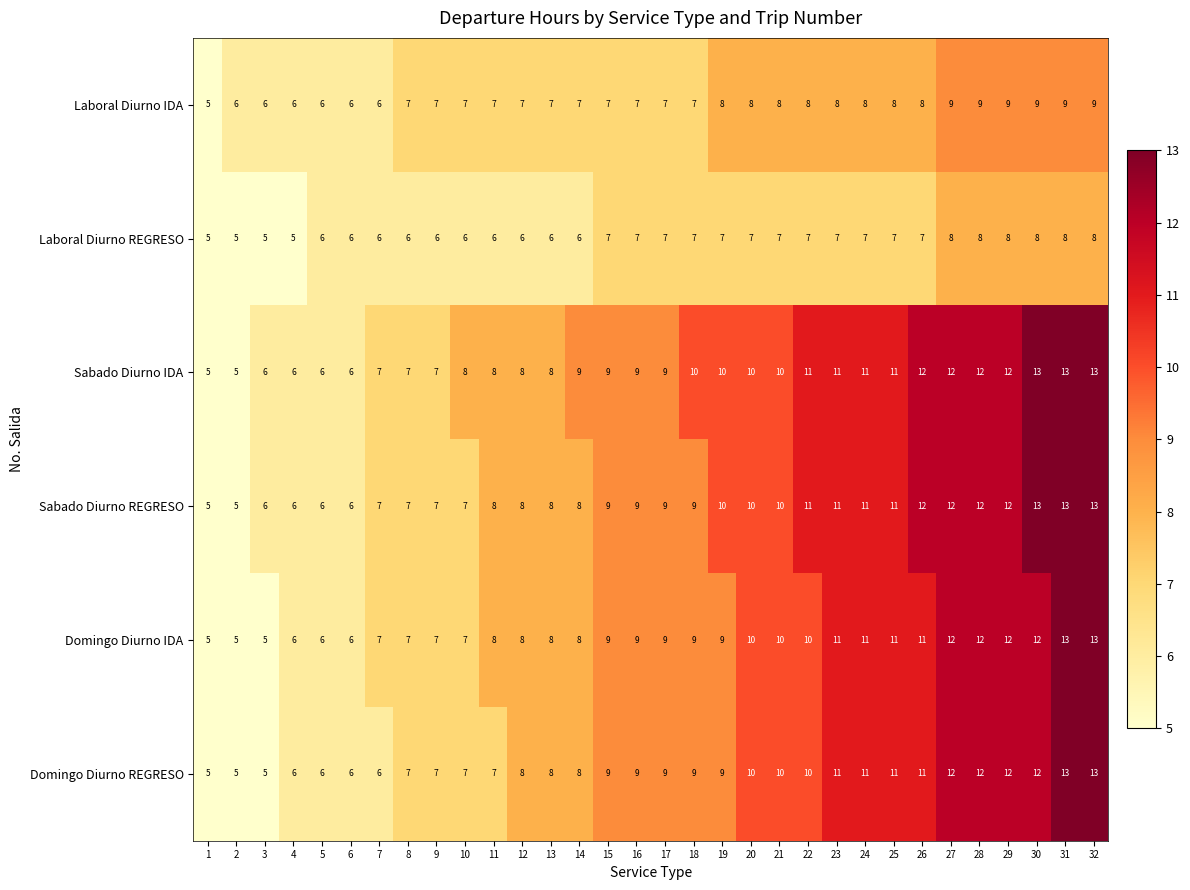

What is the difference between the maximum and minimum values in the Domingo Diurno IDA series?

8